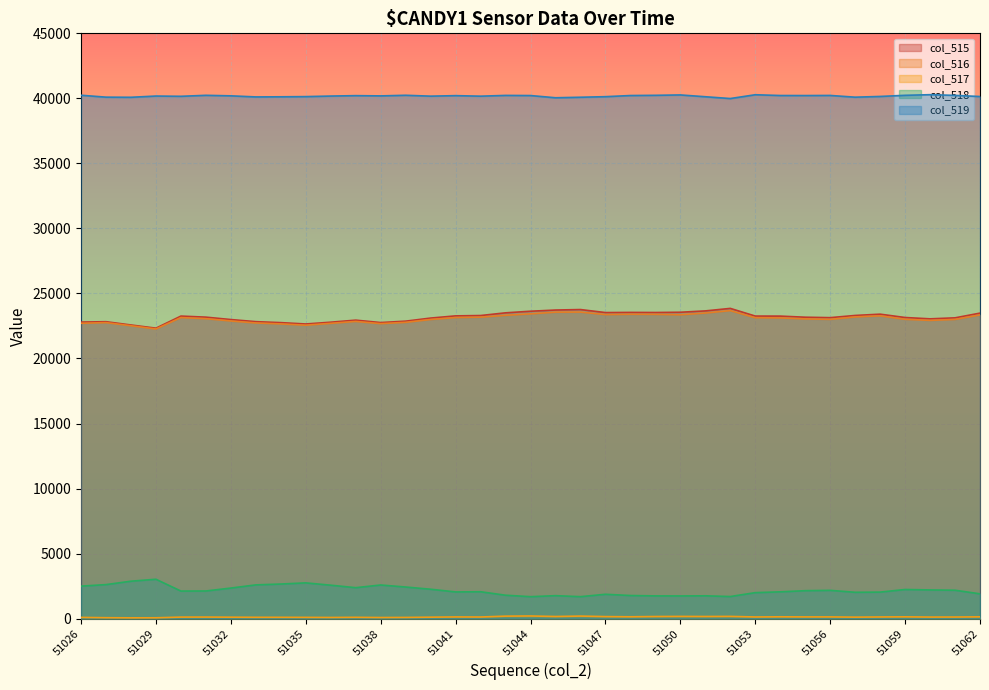

Which series has the widest spread of values?

col_515